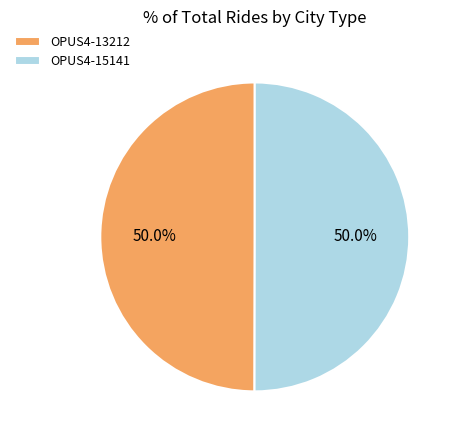

How much of the chart is everything except OPUS4-13212?

50.0%